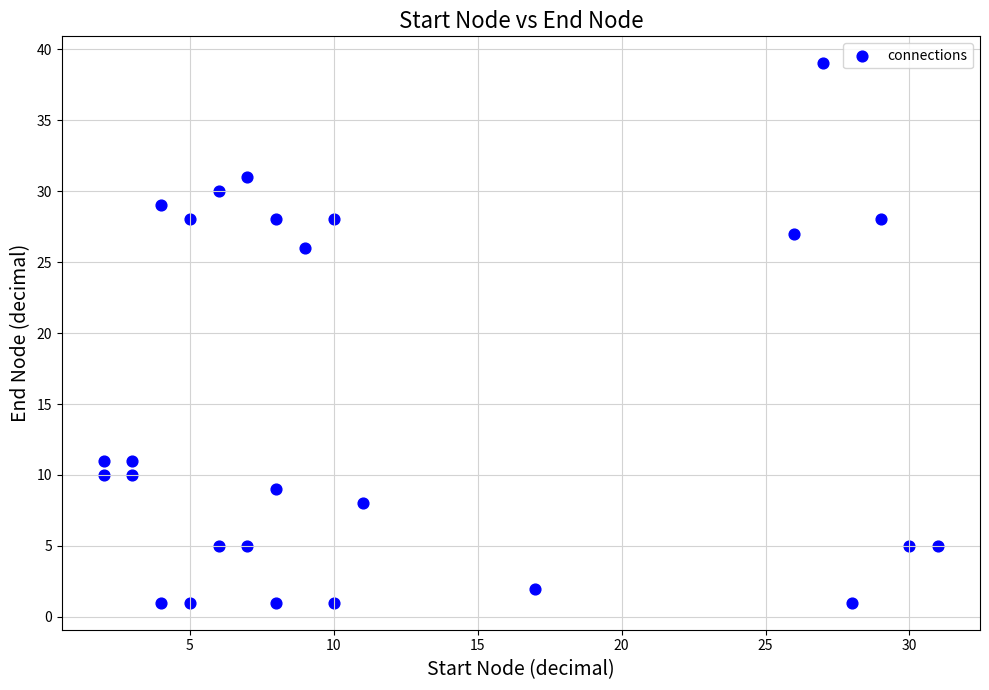

What Y value in the scatter plot is closest to 20?

26